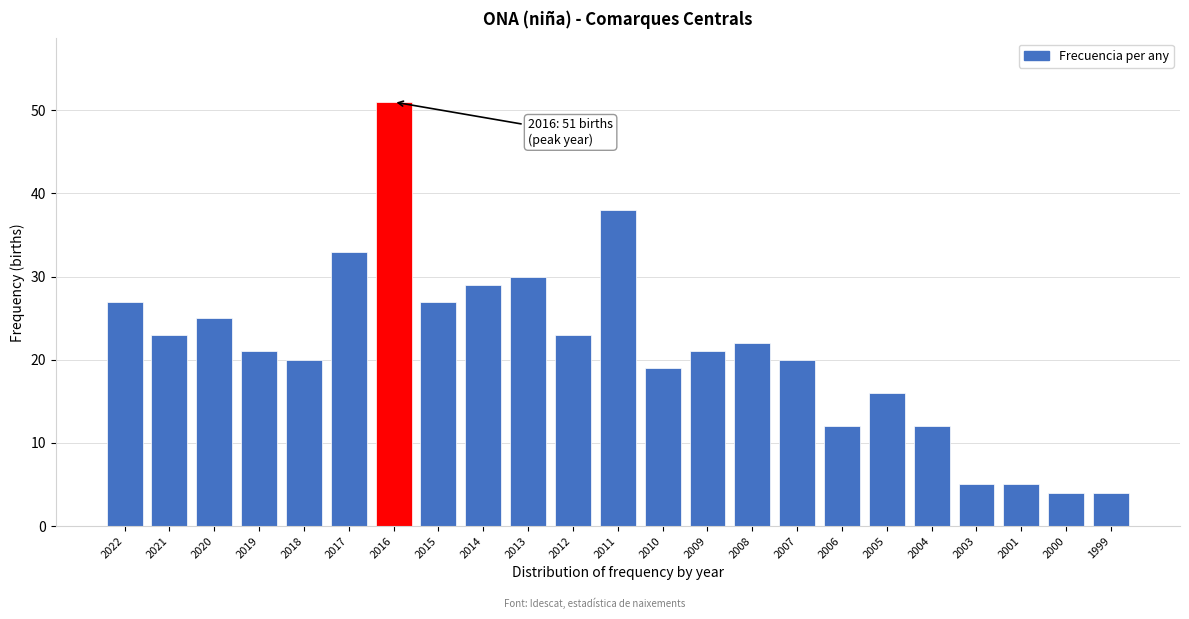

Reading left to right, list all the values displayed in this chart.

27	23	25	21	20	33	51	27	29	30	23	38	19	21	22	20	12	16	12	5	5	4	4